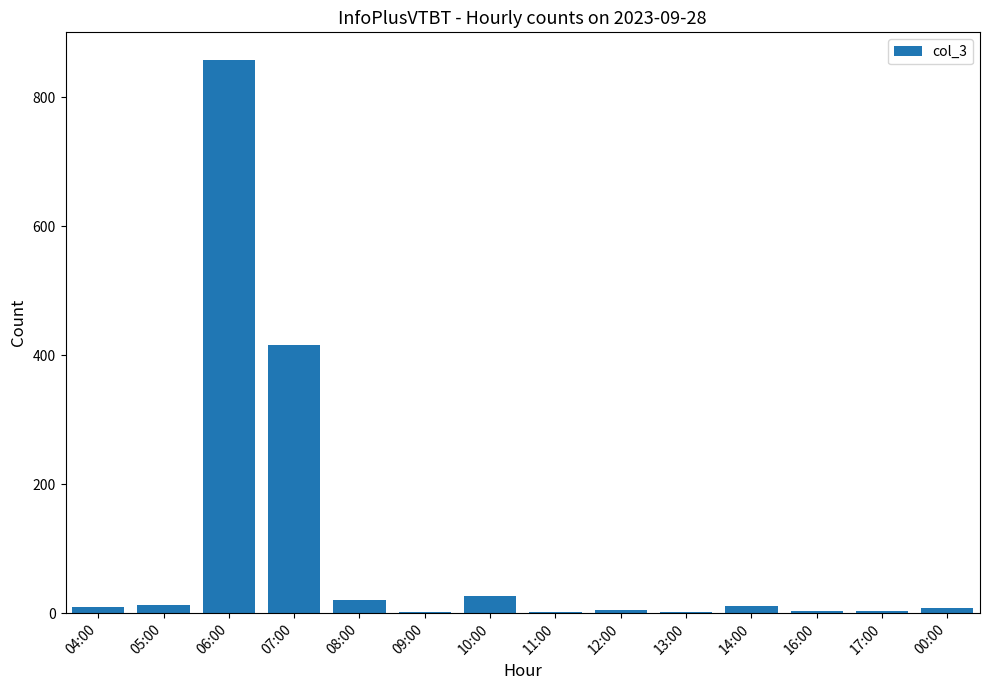

What is the greatest value displayed?

858